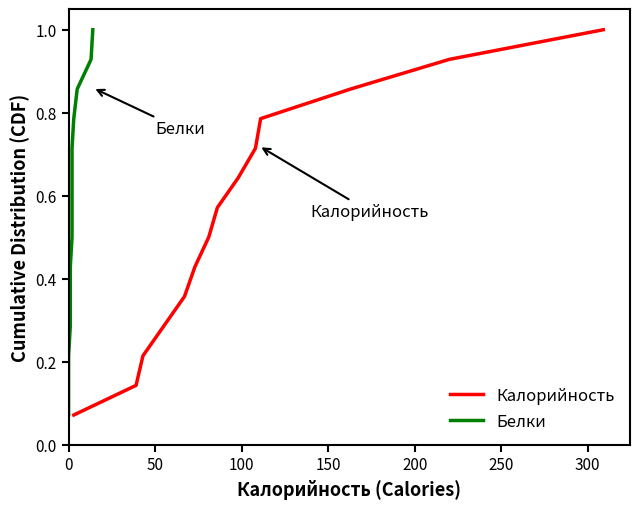

What is the highest value of the Калорийность series?

1.0